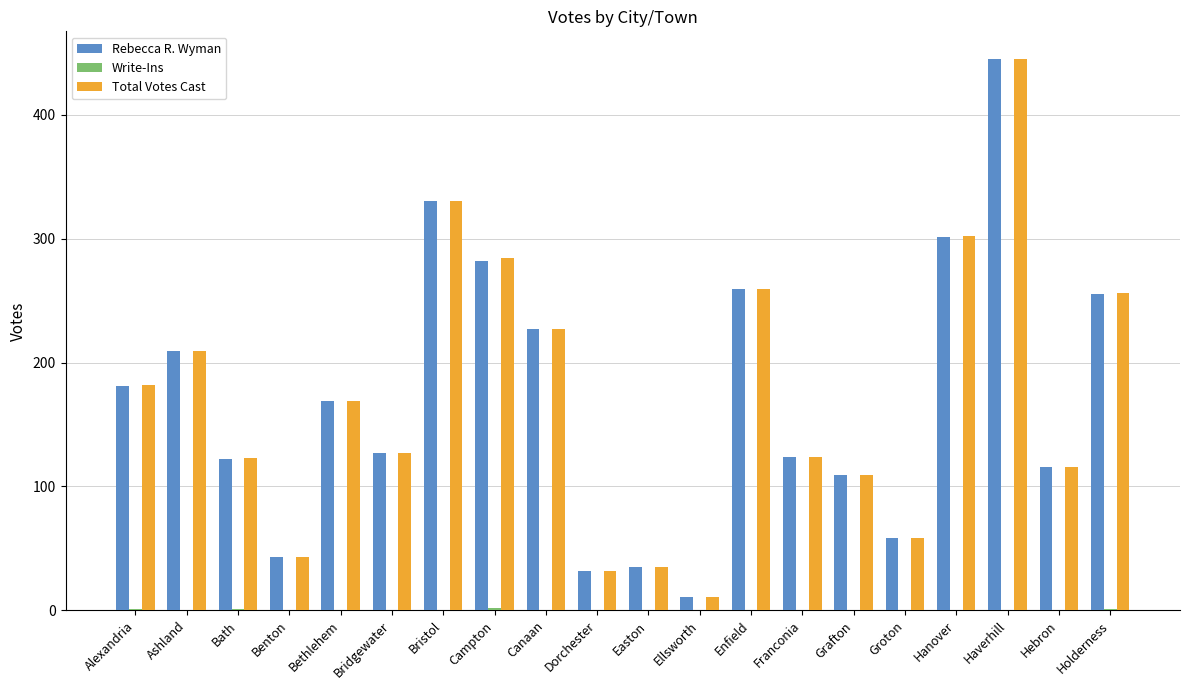

Read the Rebecca R. Wyman value at Dorchester.

32